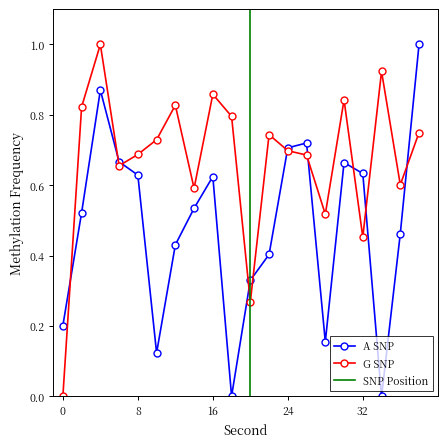

Count the number of data series in this chart.

2